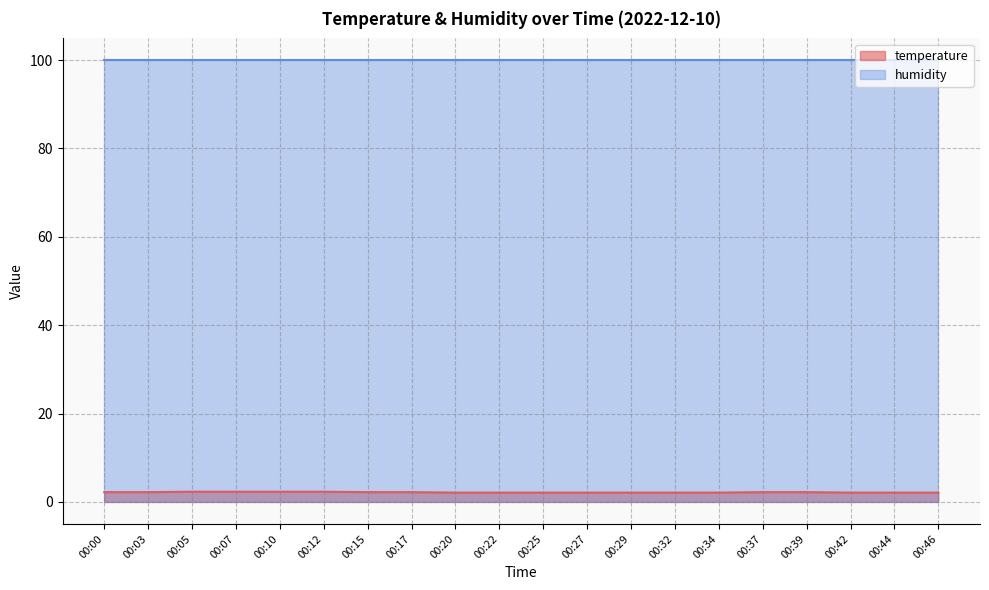

Approximately how many times larger is the value at 00:27 compared to 00:32?

1.0